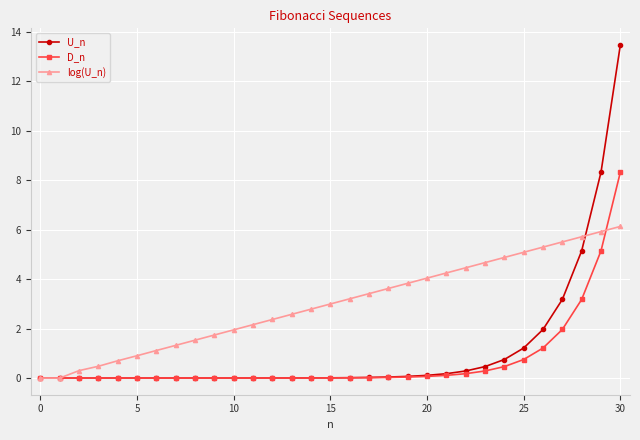

Which series has the largest range (max minus min)?

U_n